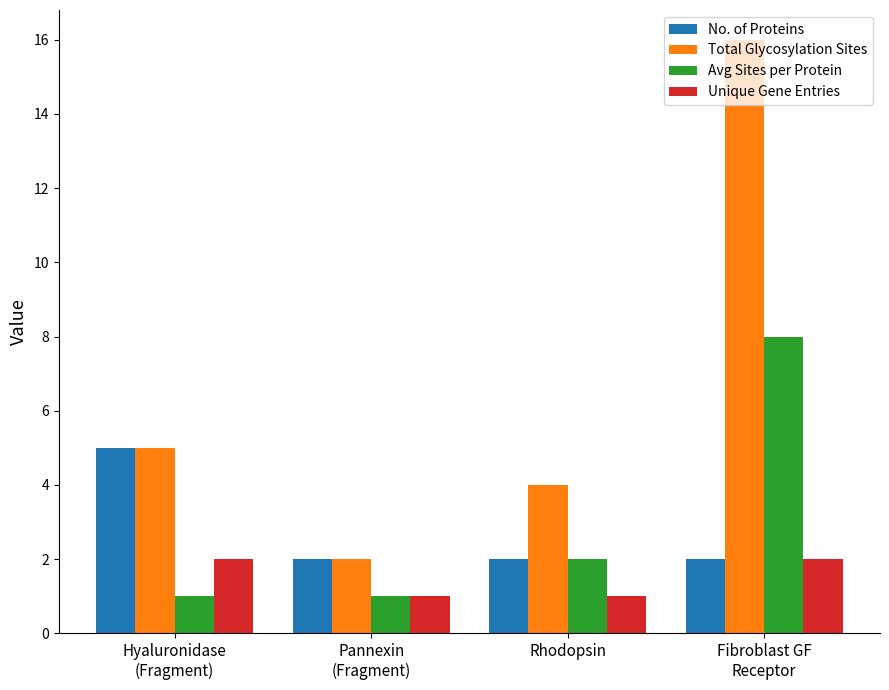

Count the No. of Proteins values in the range 2 to 5.

4